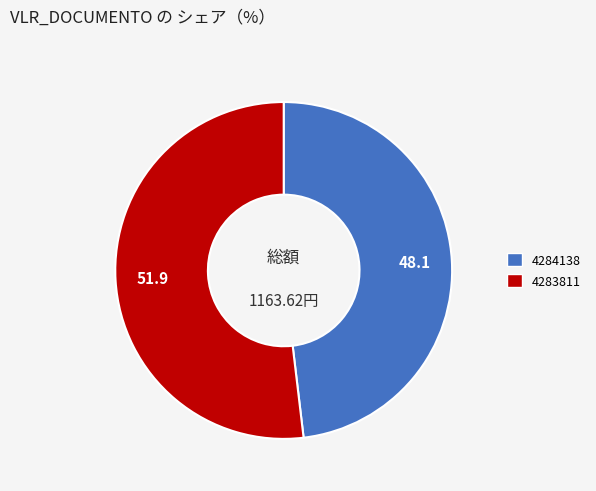

Which has a higher value, 4283811 or 4284138?

4283811